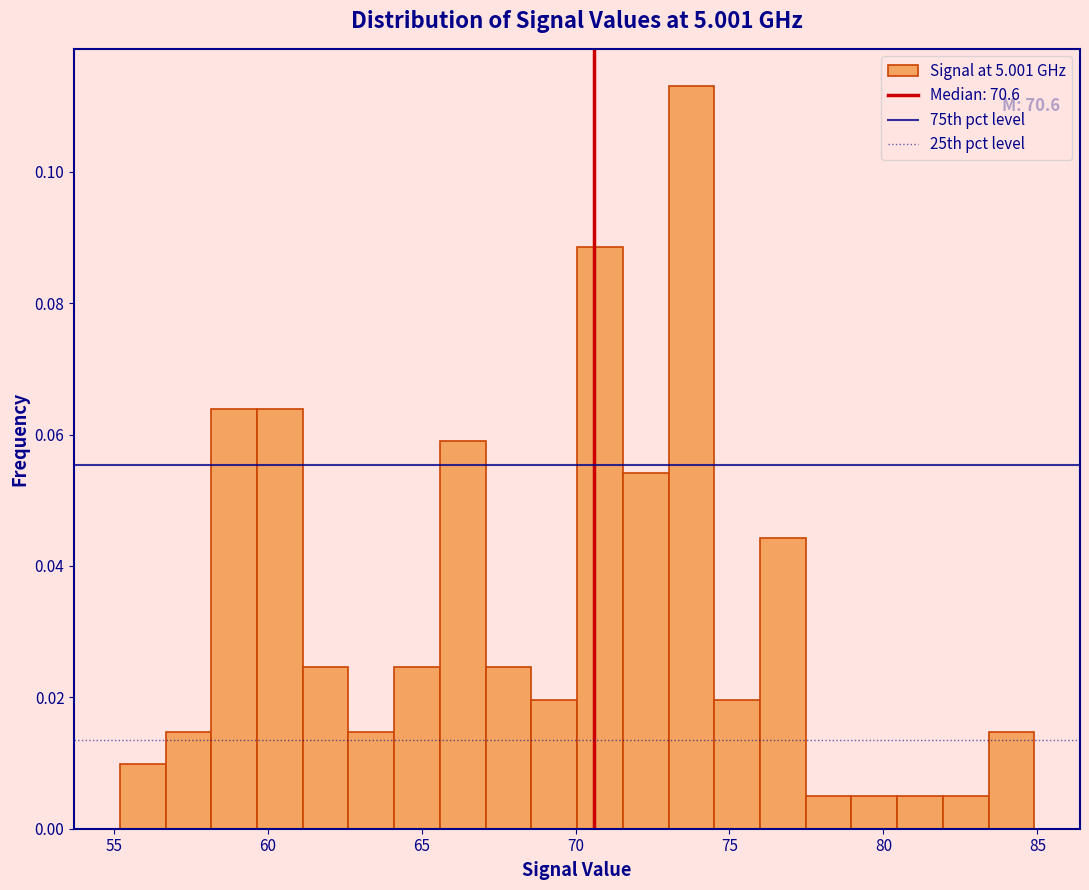

Read against the x-axis, roughly where is the centre of the tallest bar?

74.0